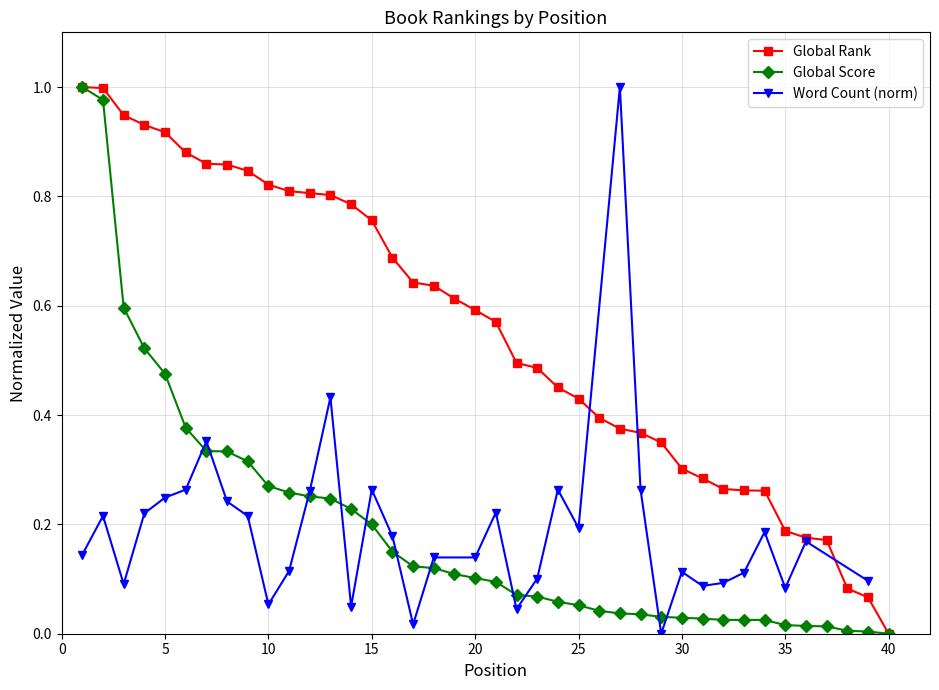

What is the difference between the maximum and minimum values in the Global Rank series?

1.0